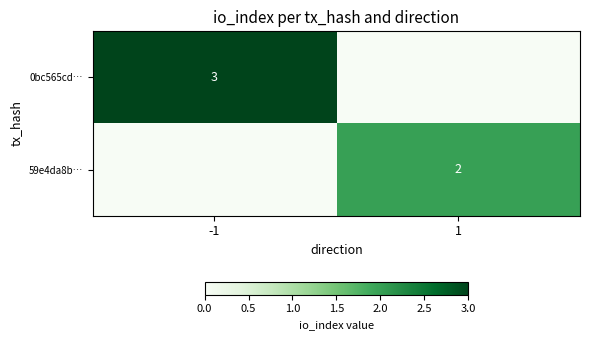

Is the value of 59e4da8b… at 1 greater than the value of 0bc565cd… at -1?

No